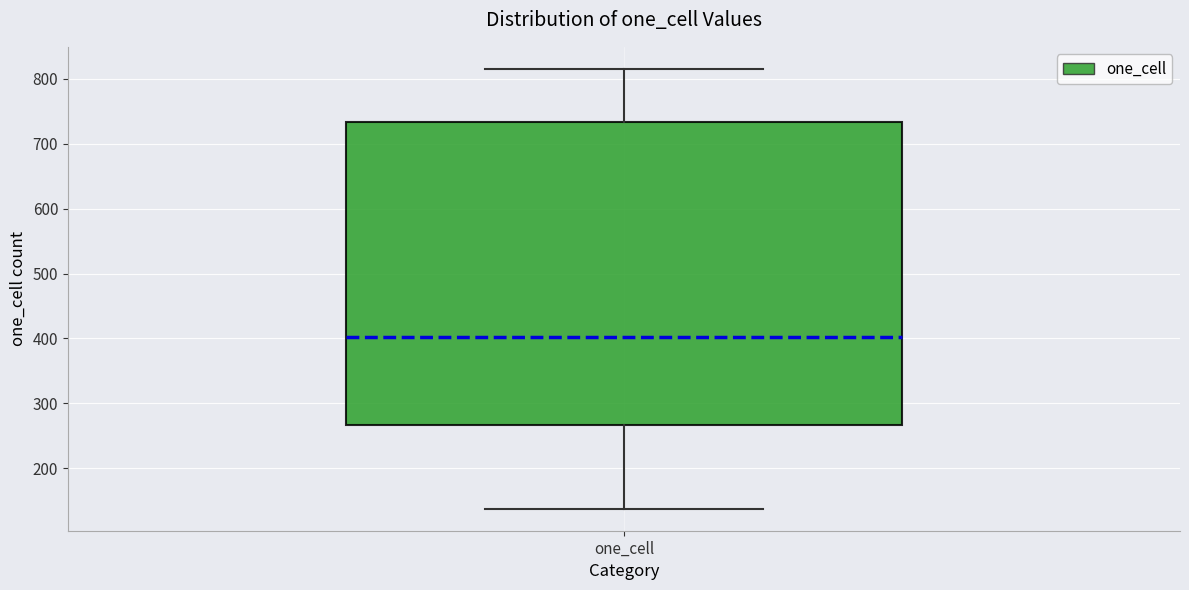

Where is the lower edge of the box for one_cell on the y-axis? The values are not printed on the chart, so give them approximately, as read against the axis.

270